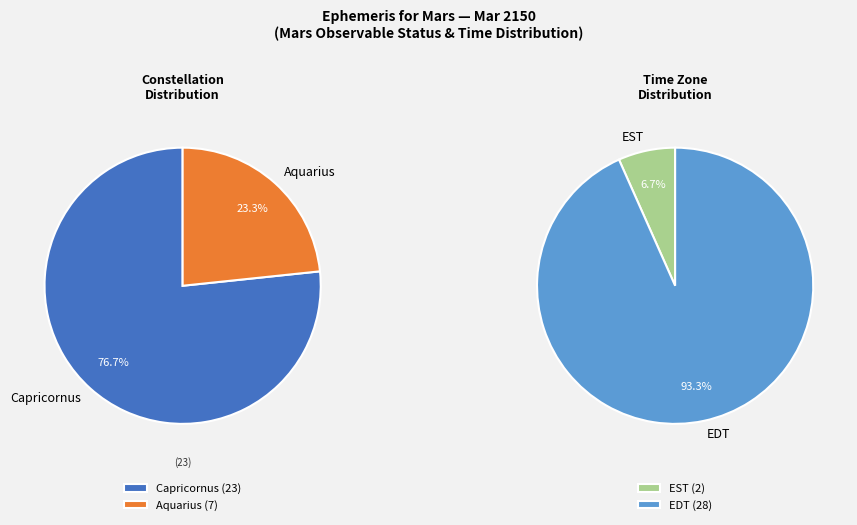

What portion of the pie excludes Capricornus?

23.3%